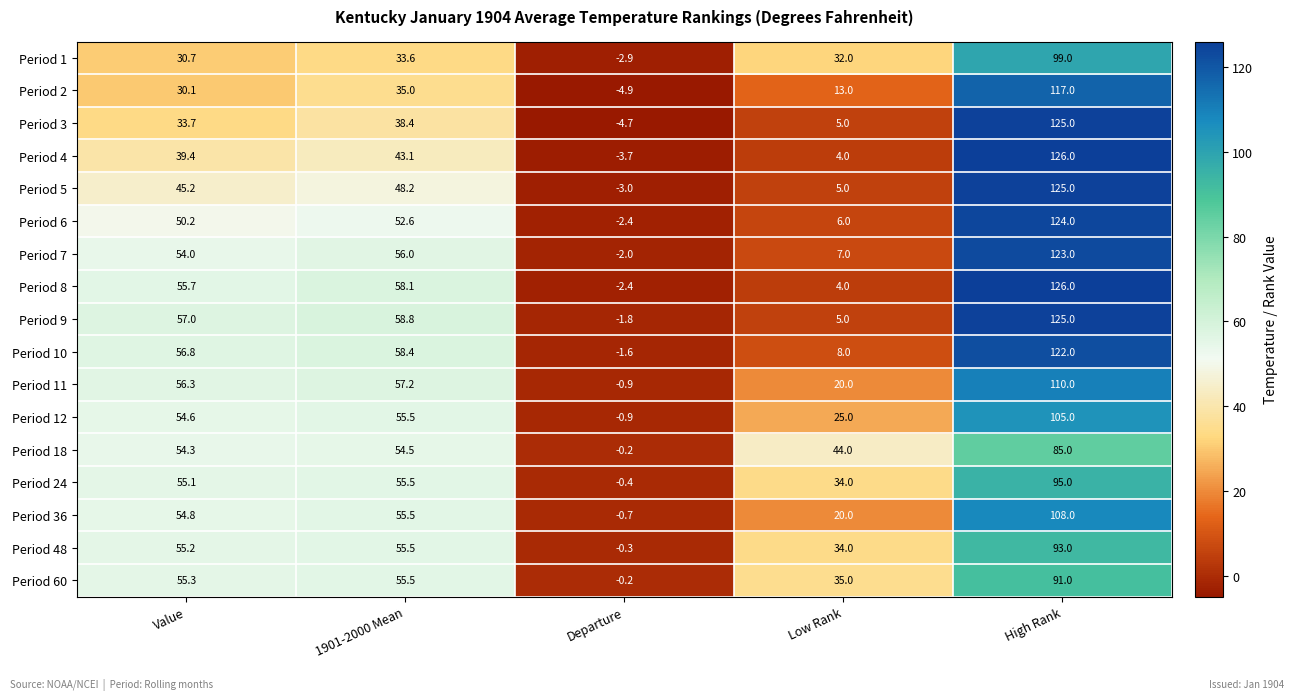

What value does the Period 48 series have at Departure?

-0.3